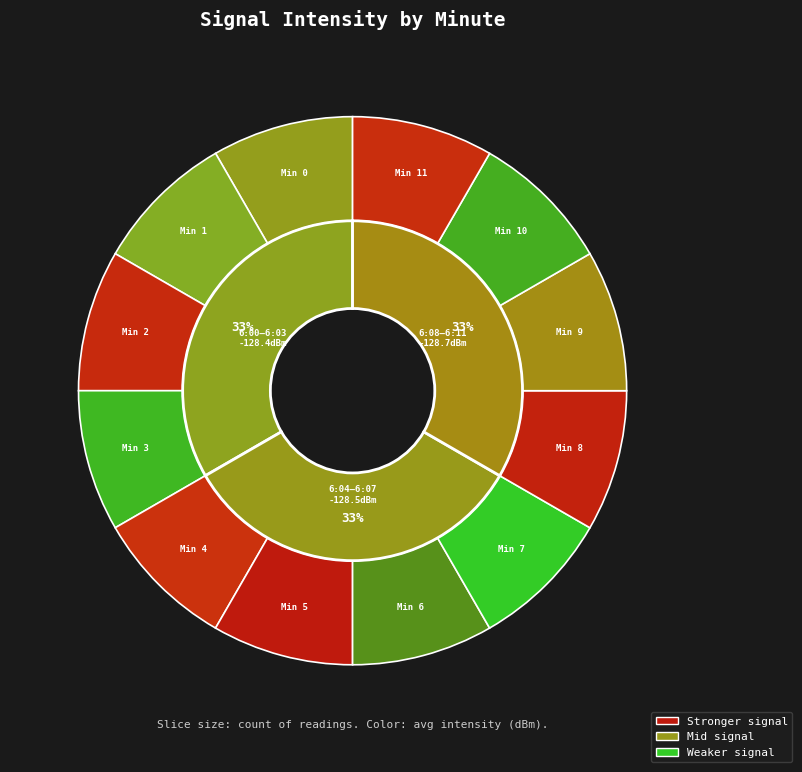

Does 5 account for over 50% of the chart?

No